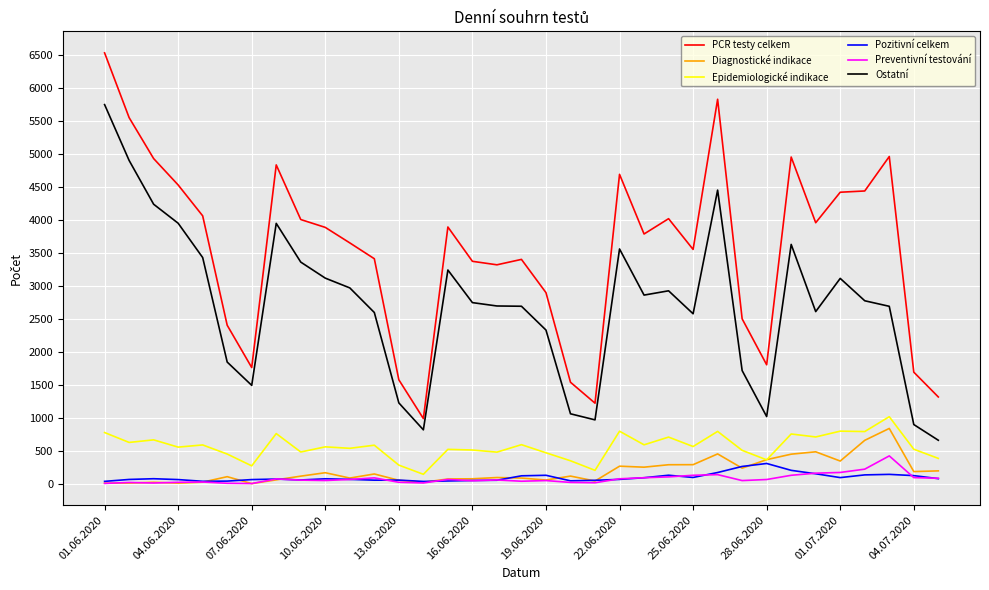

Which series has the largest total across all categories?

PCR testy celkem